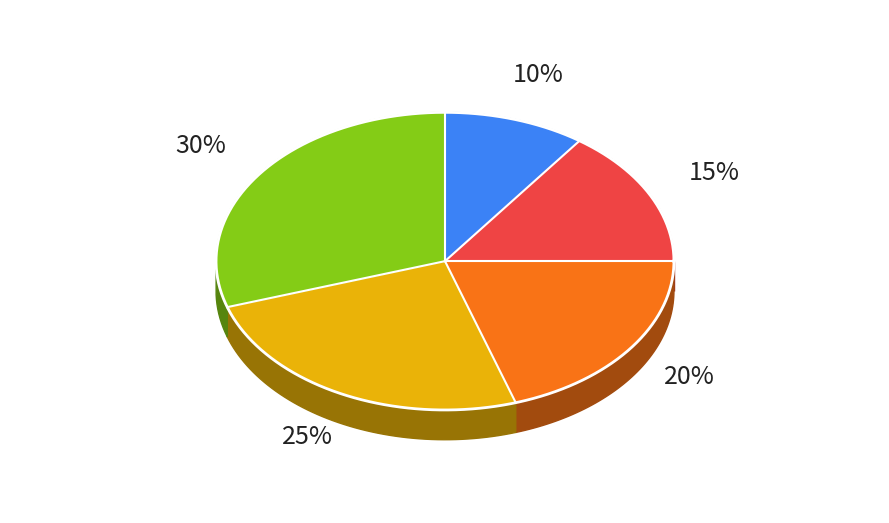

Count the number of slices in the pie.

5